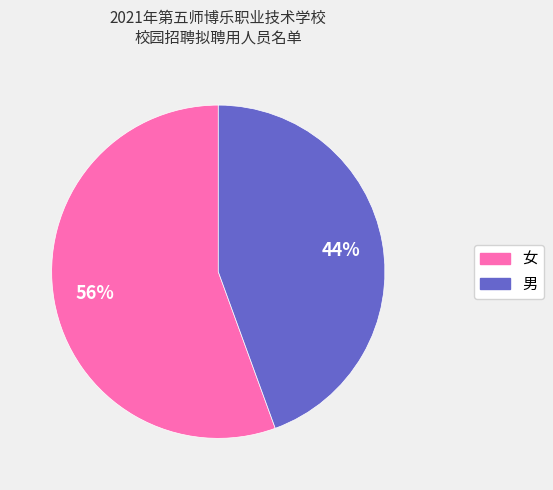

Between 女 and 男, which is larger?

女